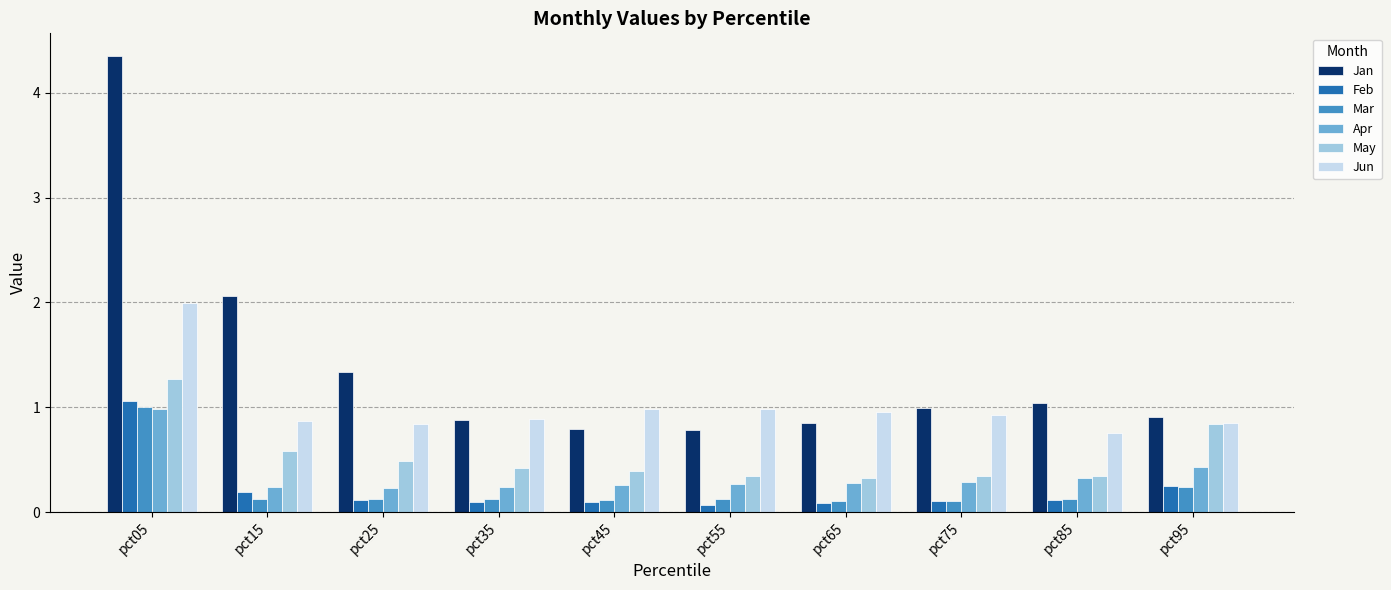

How many data points does each series have?

10